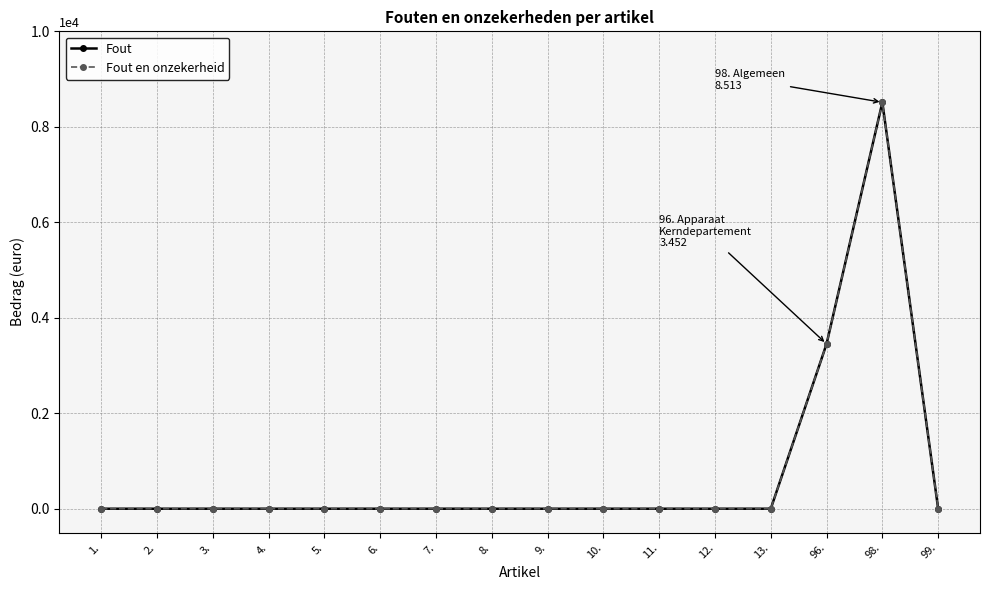

Is this an area chart (filled region under the line)?

No